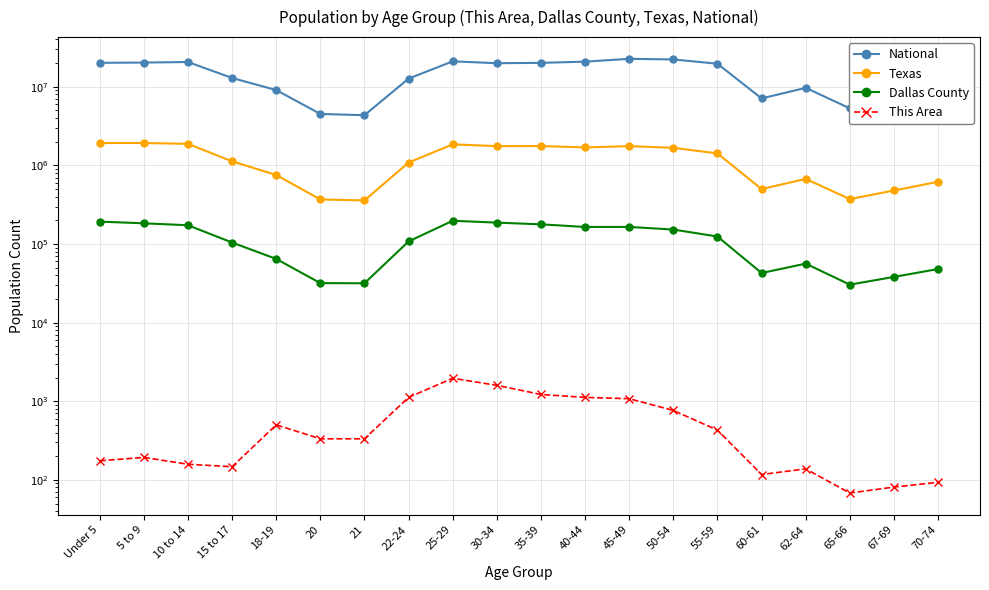

Reading left to right, list all the values displayed in this chart.

National: Under 5=20201362	5 to 9=20348657	10 to 14=20677194	15 to 17=12954254	18-19=9086089	20=4519129	21=4354294	22-24=12712576	25-29=21101849	30-34=19962099	35-39=20179642	40-44=20890964	45-49=22708591	50-54=22298125	55-59=19664805	60-61=7113727	62-64=9704197	65-66=5319902	67-69=7115361	70-74=9278166
Texas: Under 5=1928473	5 to 9=1928234	10 to 14=1881883	15 to 17=1127234	18-19=755890	20=369040	21=359015	22-24=1089024	25-29=1853039	30-34=1760434	35-39=1763587	40-44=1694795	45-49=1760467	50-54=1674869	55-59=1422924	60-61=500523	62-64=674244	65-66=373062	67-69=480038	70-74=619156
Dallas County: Under 5=192838	5 to 9=183511	10 to 14=173403	15 to 17=104511	18-19=64682	20=31826	21=31692	22-24=108063	25-29=197831	30-34=187210	35-39=178136	40-44=164851	45-49=164975	50-54=152908	55-59=124614	60-61=42806	62-64=56310	65-66=30447	67-69=38194	70-74=48095
This Area: Under 5=175	5 to 9=193	10 to 14=158	15 to 17=147	18-19=501	20=333	21=333	22-24=1121	25-29=1961	30-34=1594	35-39=1220	40-44=1120	45-49=1078	50-54=764	55-59=429	60-61=117	62-64=138	65-66=68	67-69=81	70-74=93